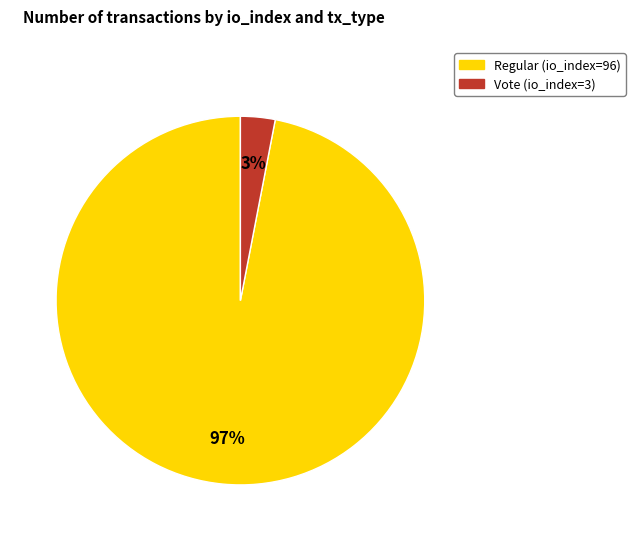

Between Regular (io_index=96) and Vote (io_index=3), which is larger?

Regular (io_index=96)